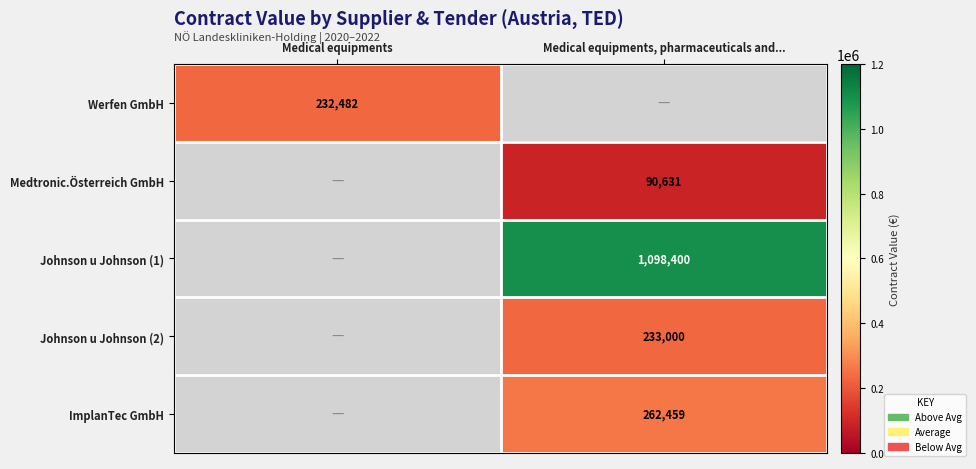

The value of Werfen GmbH at Medical equipments is 232482. True or false?

True